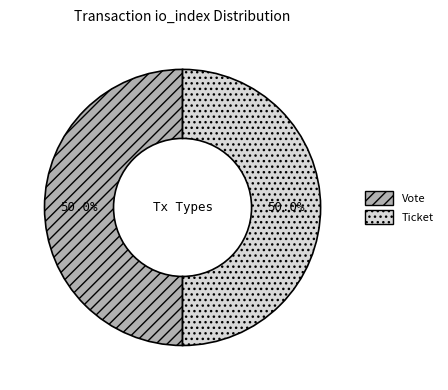

Approximately how many times larger is the value at Ticket compared to Vote?

1.0